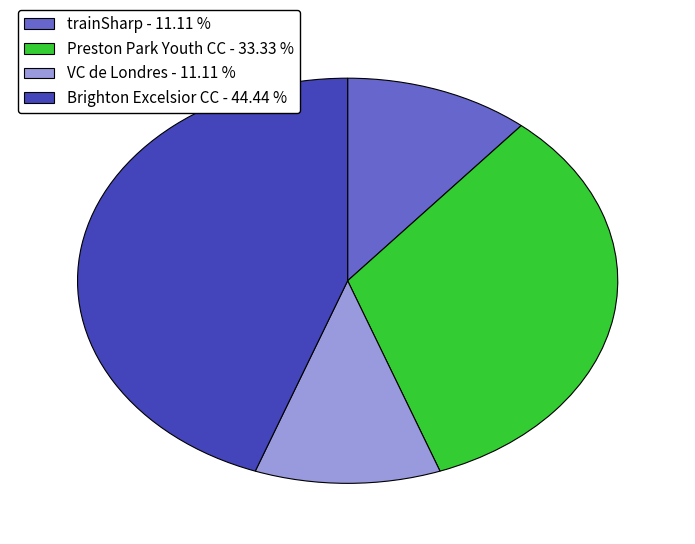

Approximately how many times larger is the value at Brighton Excelsior CC compared to Preston Park Youth CC?

1.3